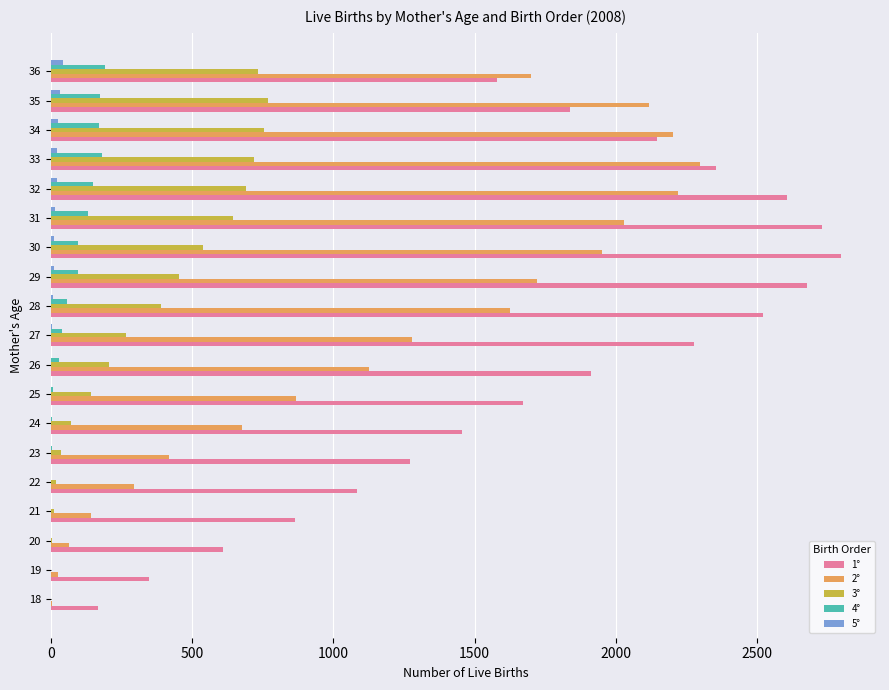

What is the greatest value displayed?

2795